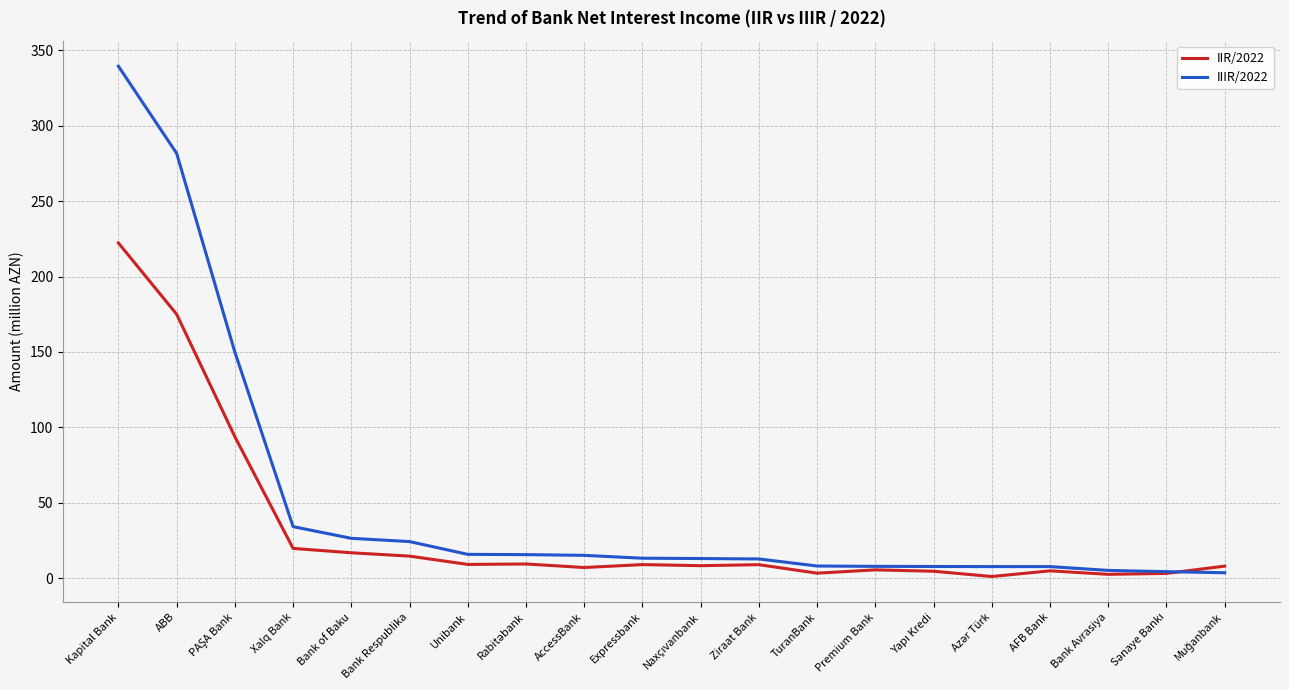

What is the spread (max minus min) of values at Expressbank?

4.2